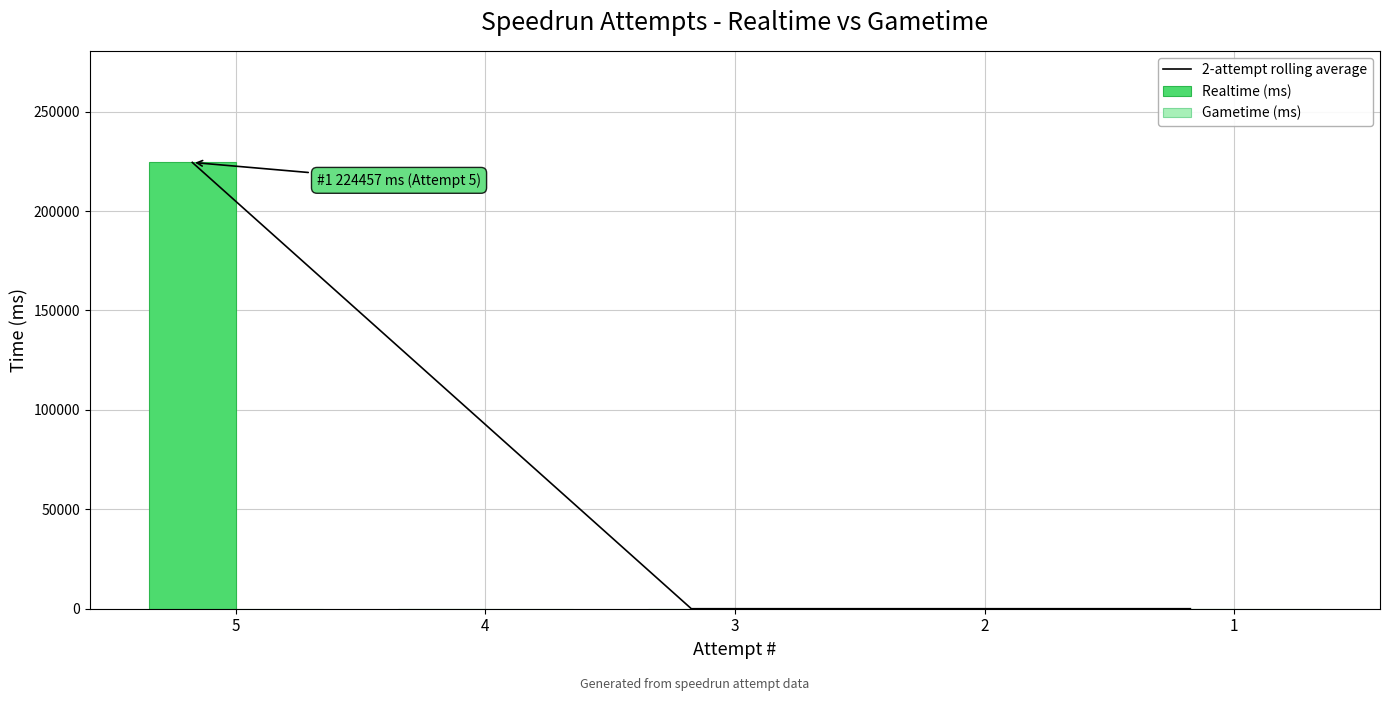

The 2-attempt rolling average series shows 112228.5 at 4. True or false?

True